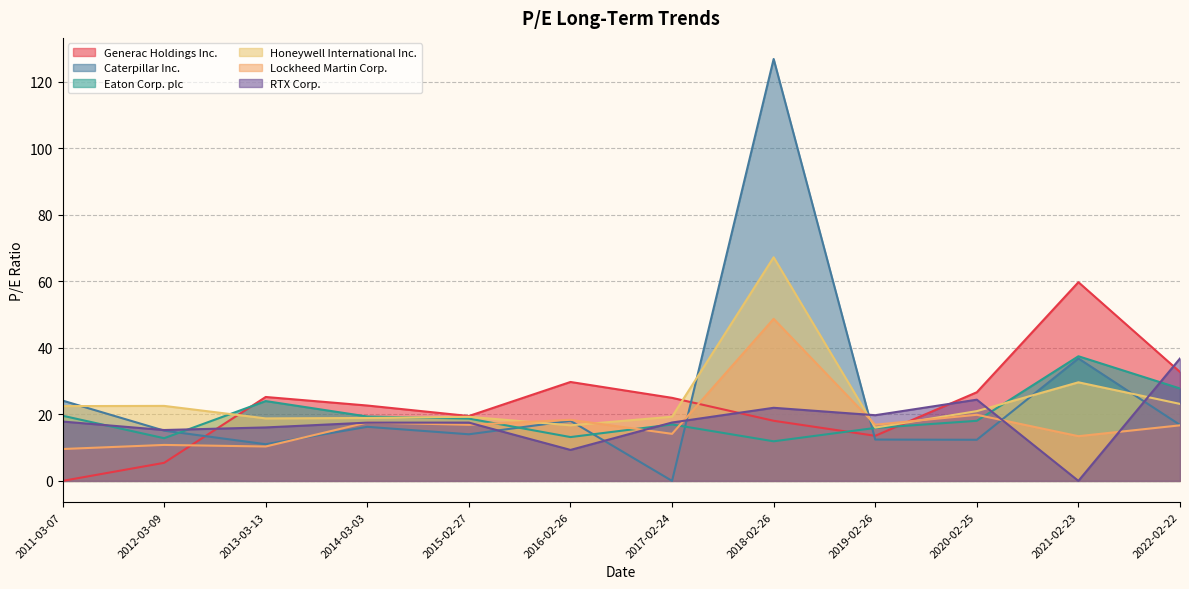

Which series changed the most between 2011-03-07 and 2017-02-24?

Generac Holdings Inc.